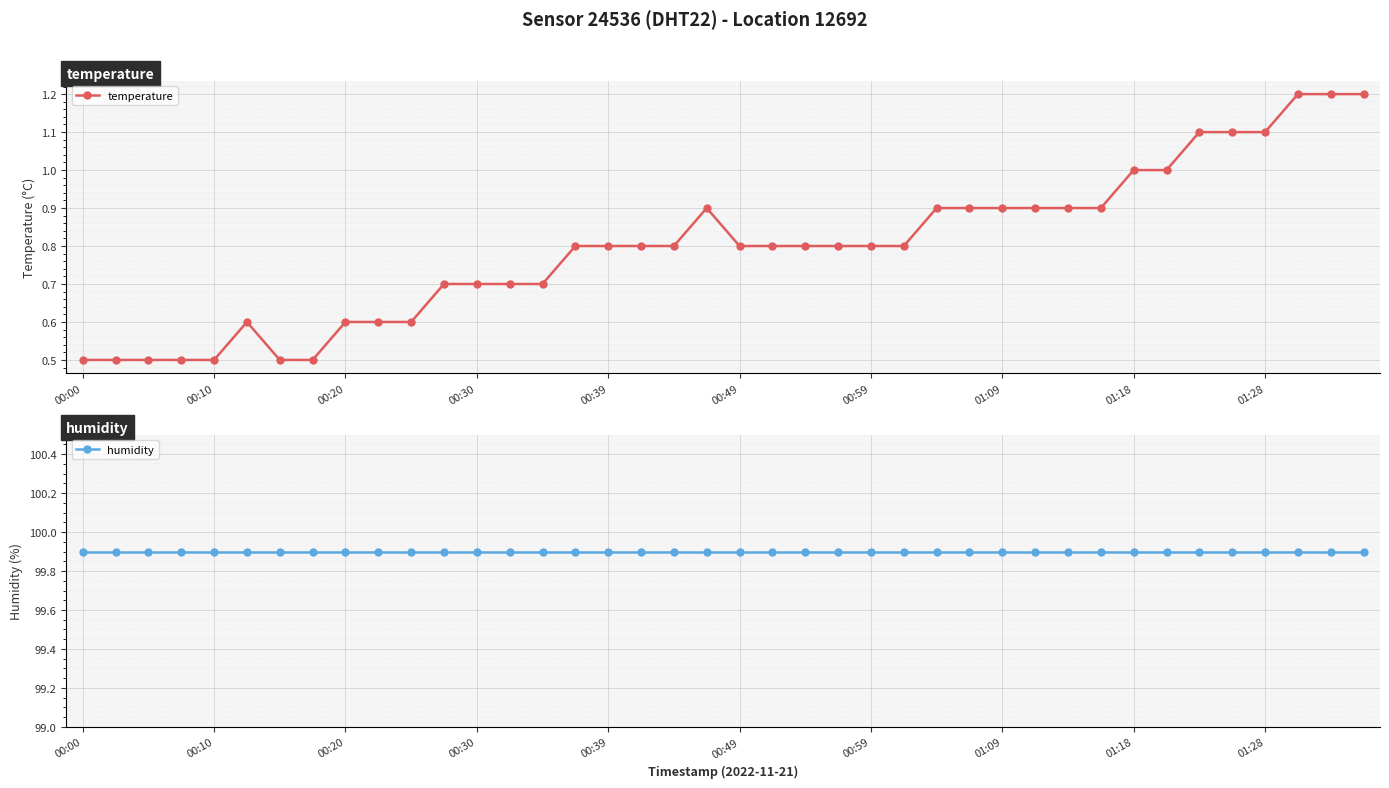

What is the approximate value of temperature at 21?

0.8